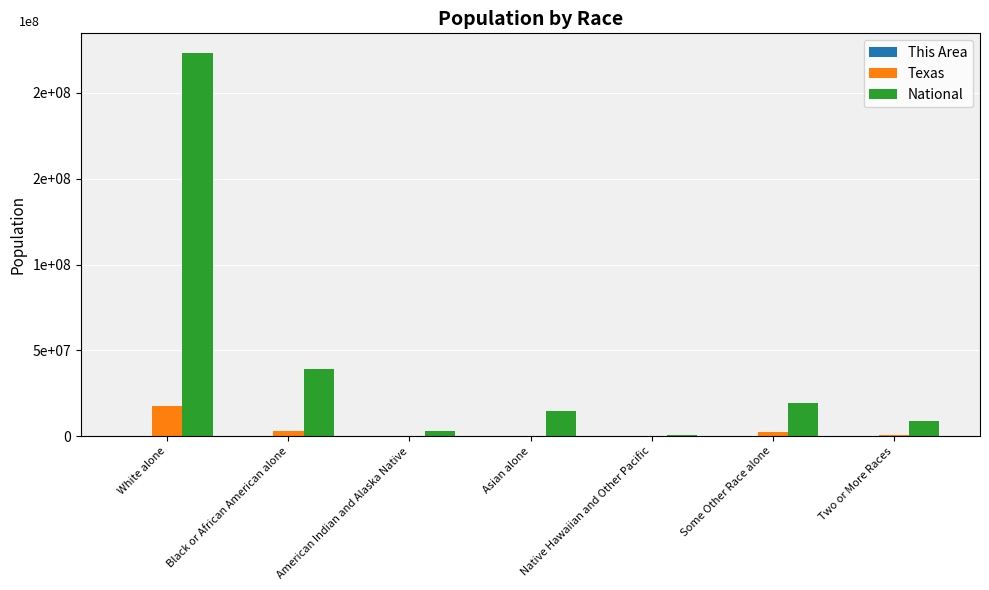

What are all the series names shown in the legend?

This Area, Texas, National